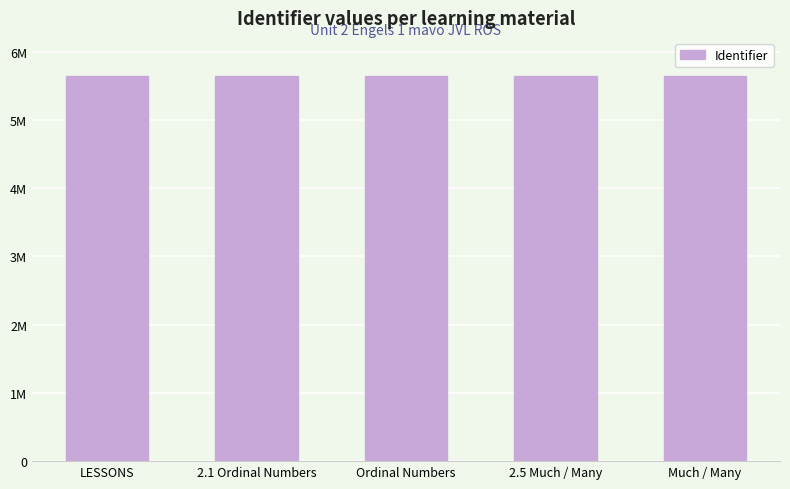

Rank the categories by value from lowest to highest.

2.1 Ordinal Numbers, Ordinal Numbers, 2.5 Much / Many, Much / Many, LESSONS